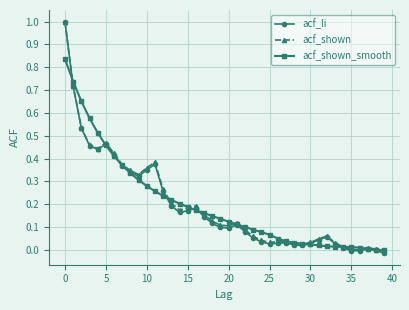

What is the maximum value for acf_li?

1.0